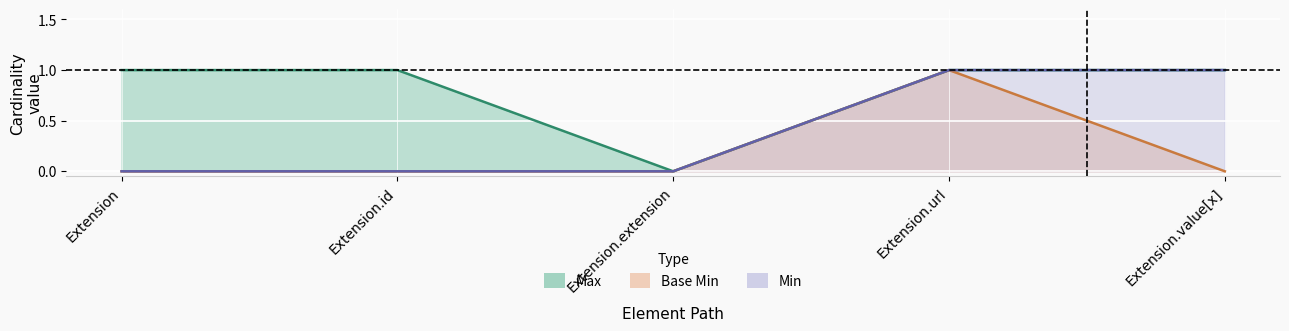

Rank the series by their maximum value, from highest to lowest.

Max, Base Min